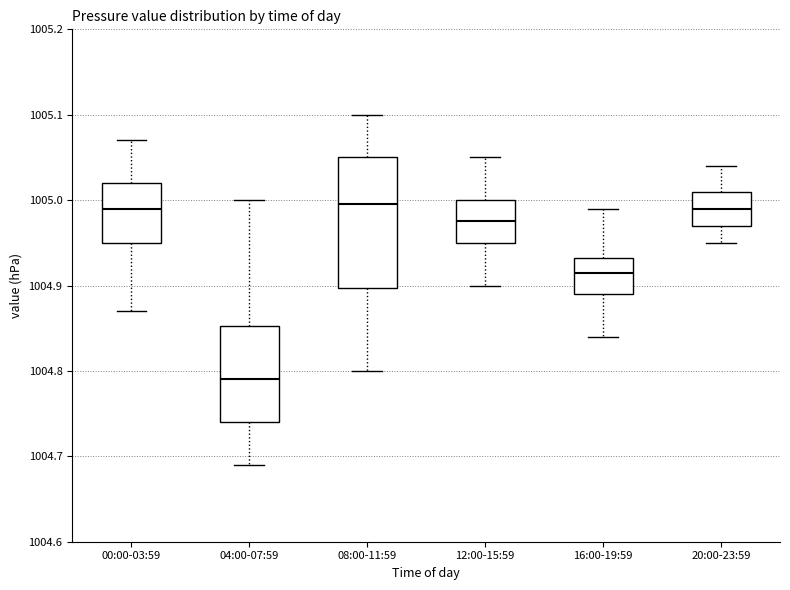

Reading left to right, transcribe this box plot: for each box, give where its median line is, the range the box spans, and where its two whiskers end, as read against the y-axis. The values are not printed on the chart, so give them approximately, as read against the axis.

00:00-03:59: median 1004.99, box 1004.95 to 1005.02, whiskers 1004.87 to 1005.07
04:00-07:59: median 1004.79, box 1004.74 to 1004.85, whiskers 1004.69 to 1005.00
08:00-11:59: median 1005.00, box 1004.90 to 1005.05, whiskers 1004.80 to 1005.10
12:00-15:59: median 1004.98, box 1004.95 to 1005.00, whiskers 1004.90 to 1005.05
16:00-19:59: median 1004.92, box 1004.89 to 1004.93, whiskers 1004.84 to 1004.99
20:00-23:59: median 1004.99, box 1004.97 to 1005.01, whiskers 1004.95 to 1005.04